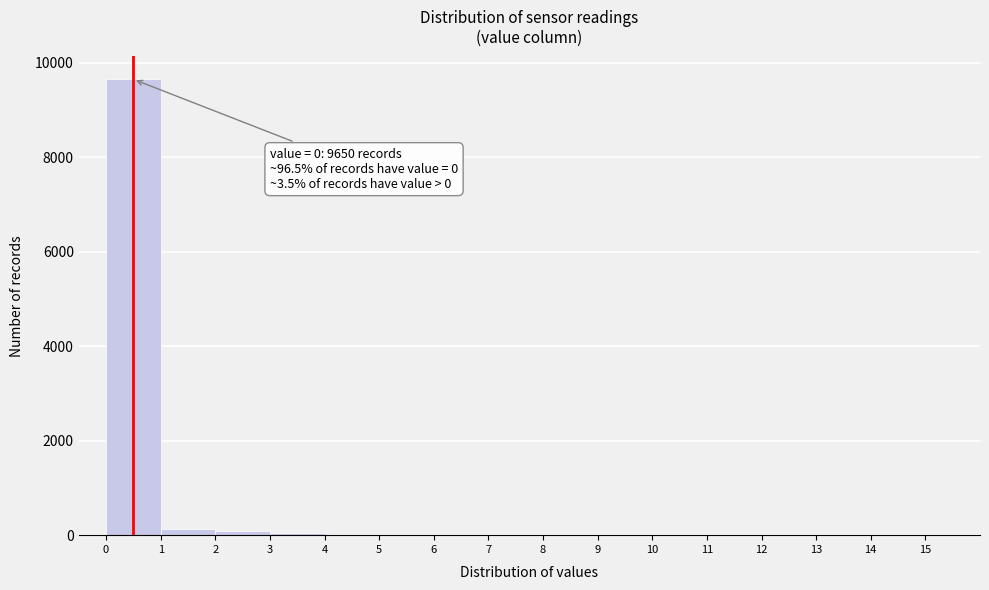

Which range on the x-axis has the tallest bar?

0 to 1